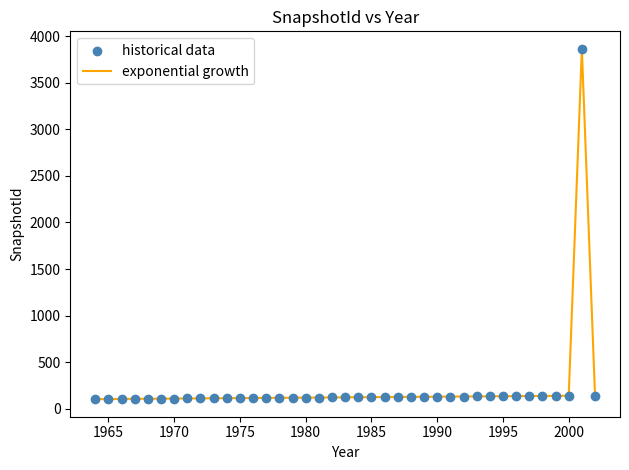

What is the greatest value displayed?

3863